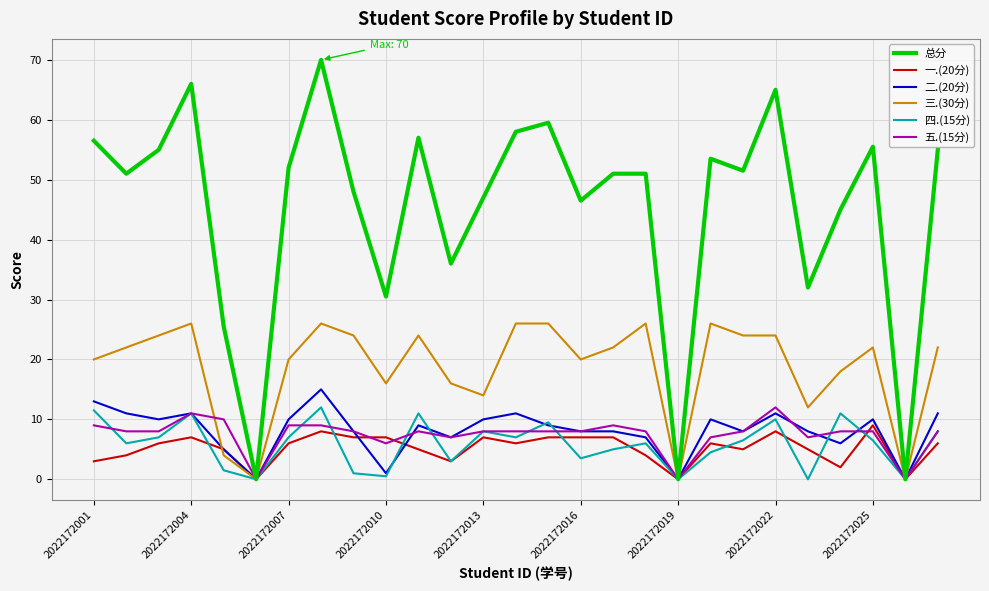

Is this an area chart (filled region under the line)?

No